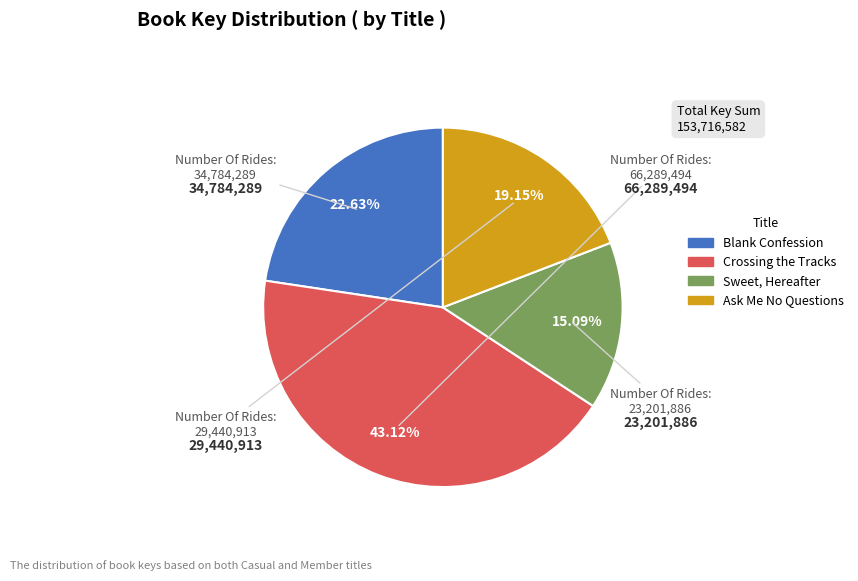

Which slice is the largest?

Crossing the Tracks